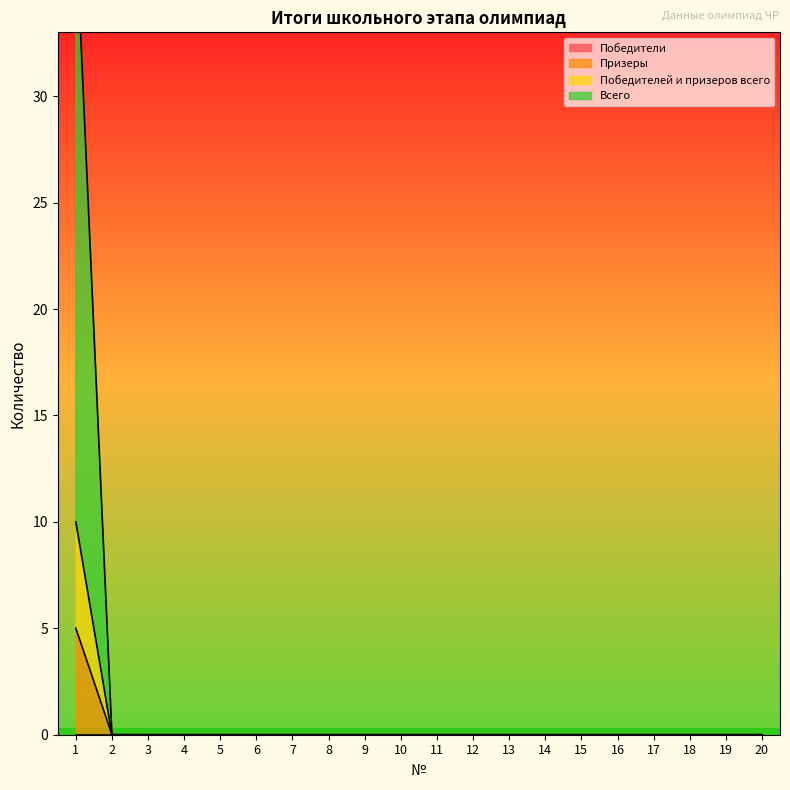

Is the value of Призеры at 12 greater than the value of Победителей и призеров всего at 10?

No